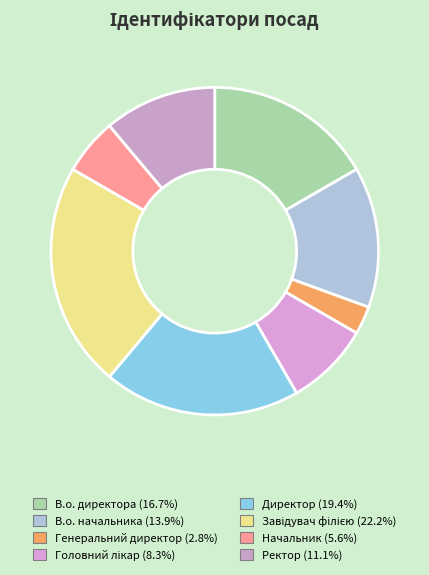

Rank the categories by value from lowest to highest.

Генеральний директор, Начальник, Головний лікар, Ректор, В.о. начальника, В.о. директора, Директор, Завідувач філією